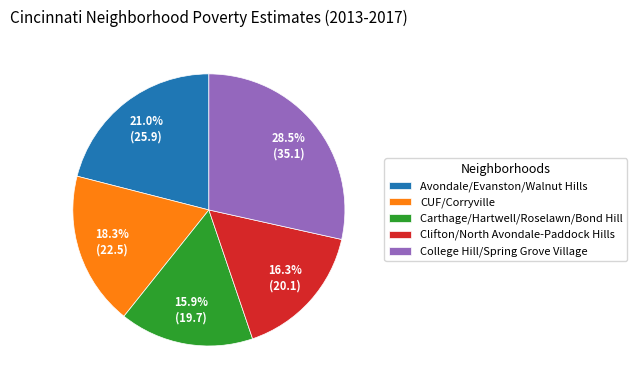

What is the largest slice in the pie chart?

College Hill/Spring Grove Village